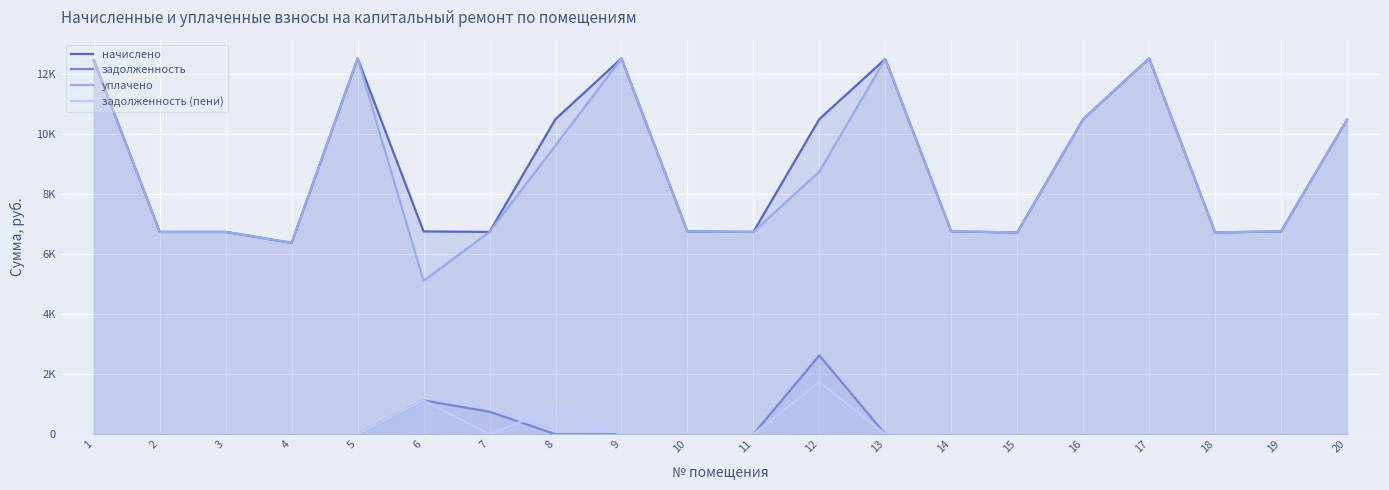

At which label does начислено first exceed 6756?

1